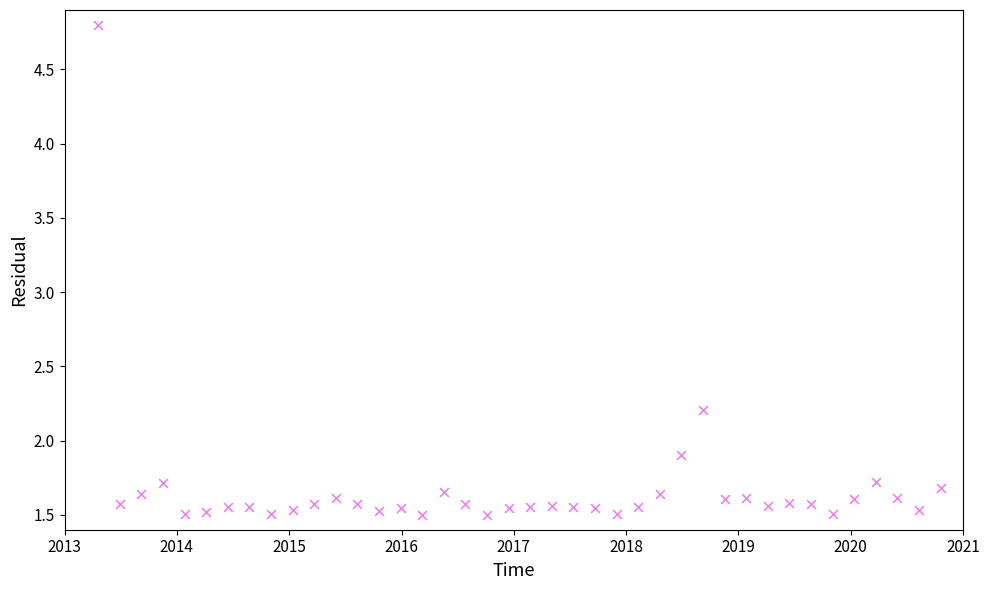

What is the range of X values (max minus min)?

7.5